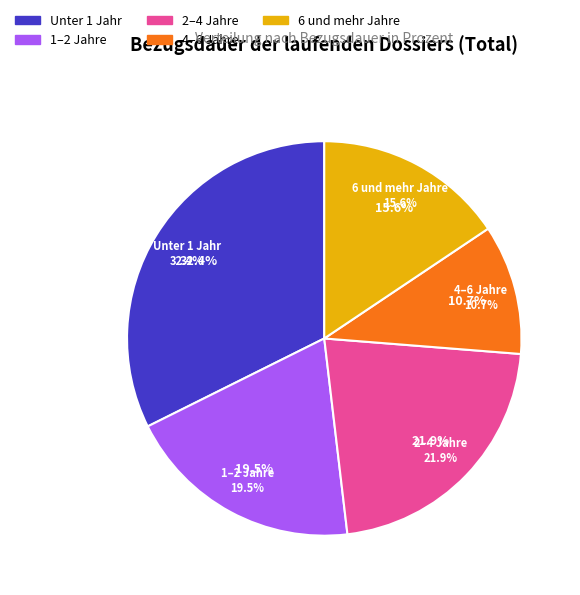

How many segments does this pie chart have?

5